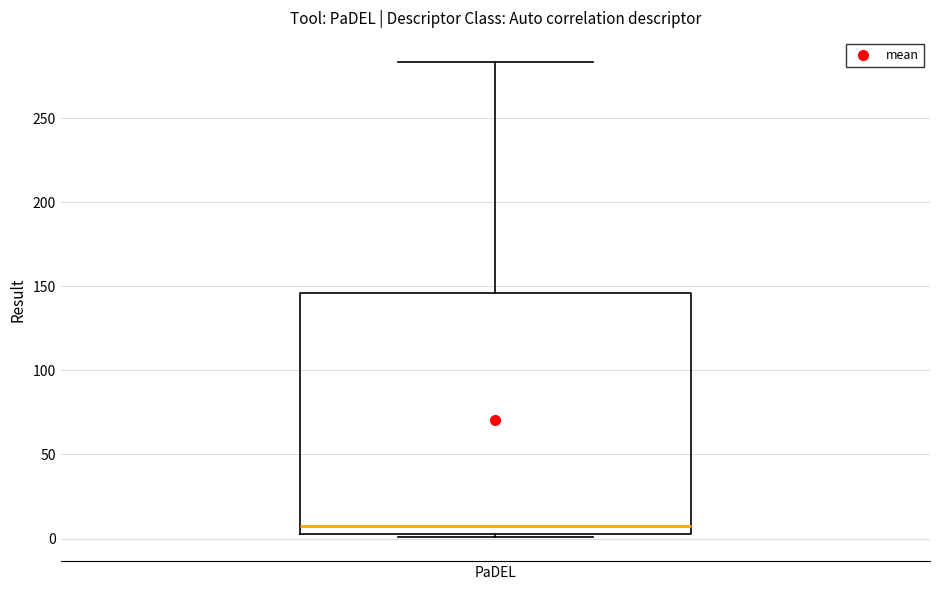

Where does the upper whisker of the box for PaDEL end on the y-axis? The values are not printed on the chart, so give them approximately, as read against the axis.

285